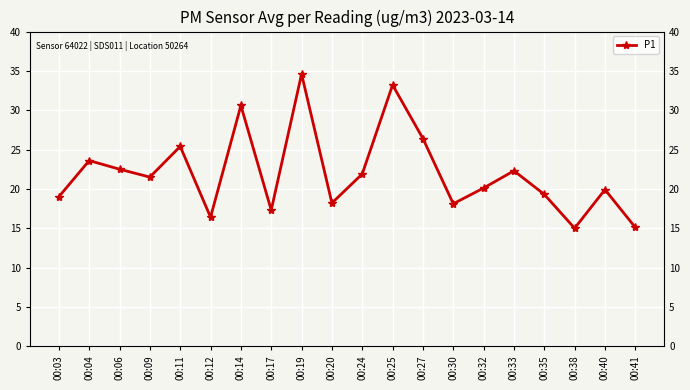

What is the minimum value shown in the chart?

15.0